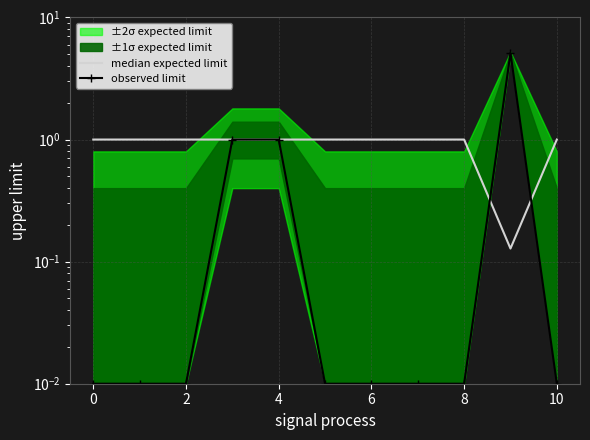

Is this an area chart (filled region under the line)?

No